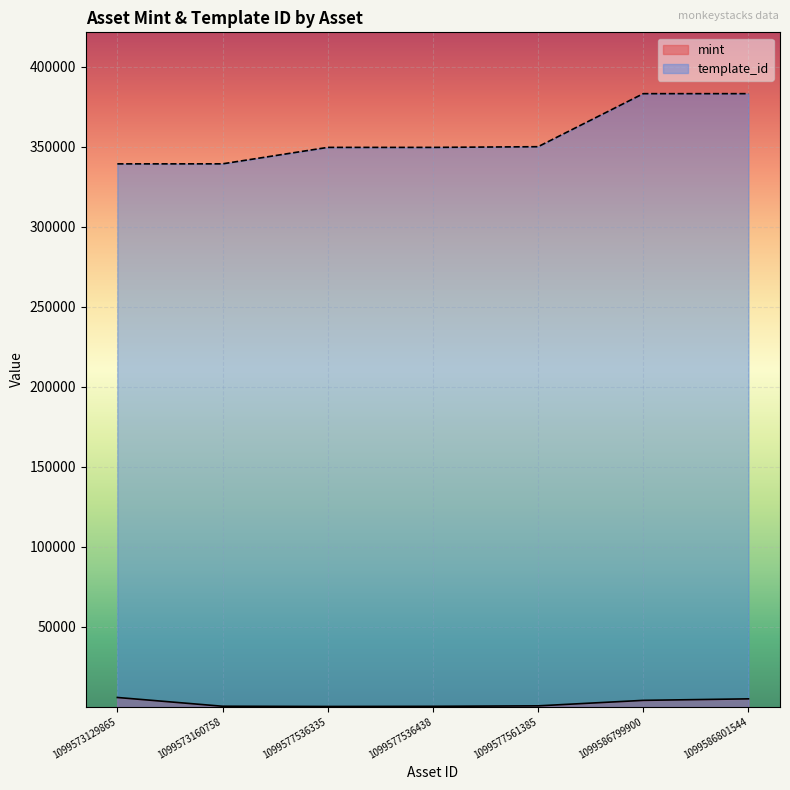

At which category does the chart reach its peak across all series?

1099586799900